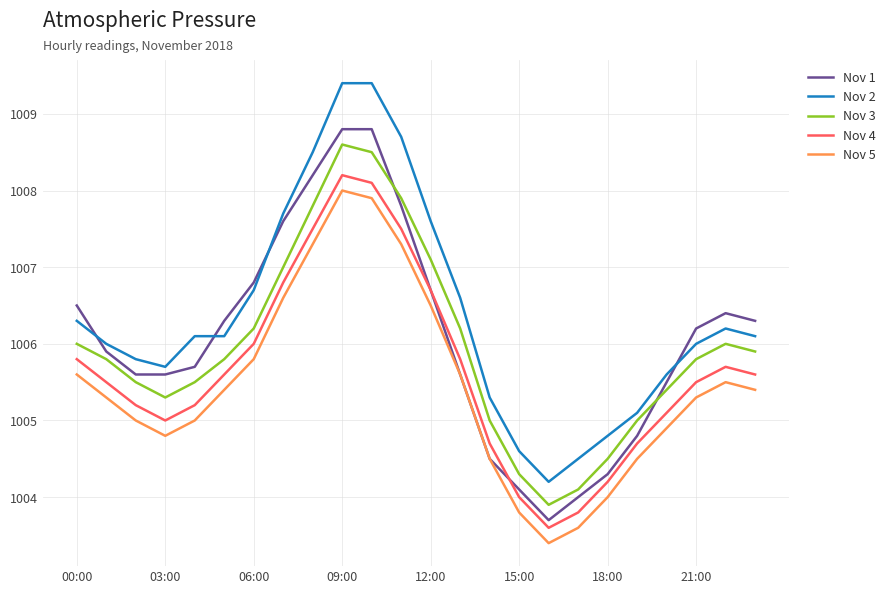

What is the smallest value displayed?

1003.4